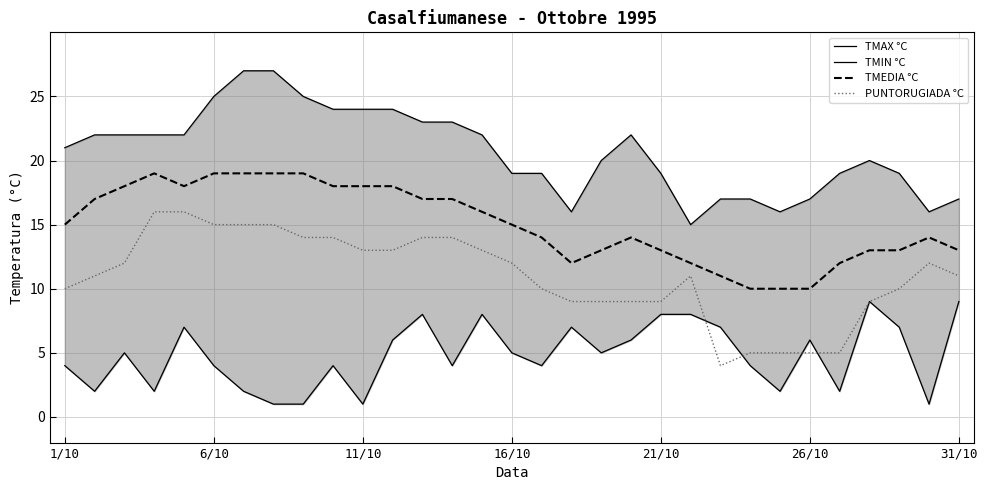

What is the maximum value for TMEDIA °C?

19